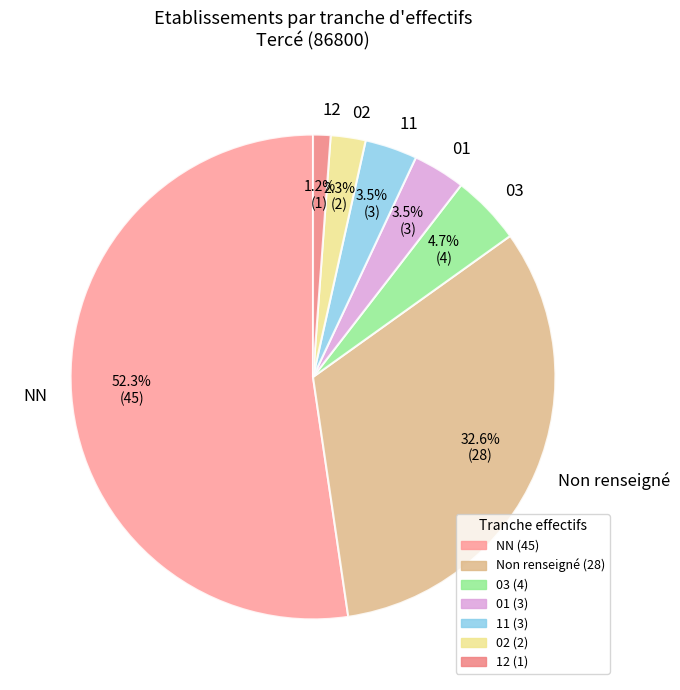

Which category has the smallest portion of the pie?

12